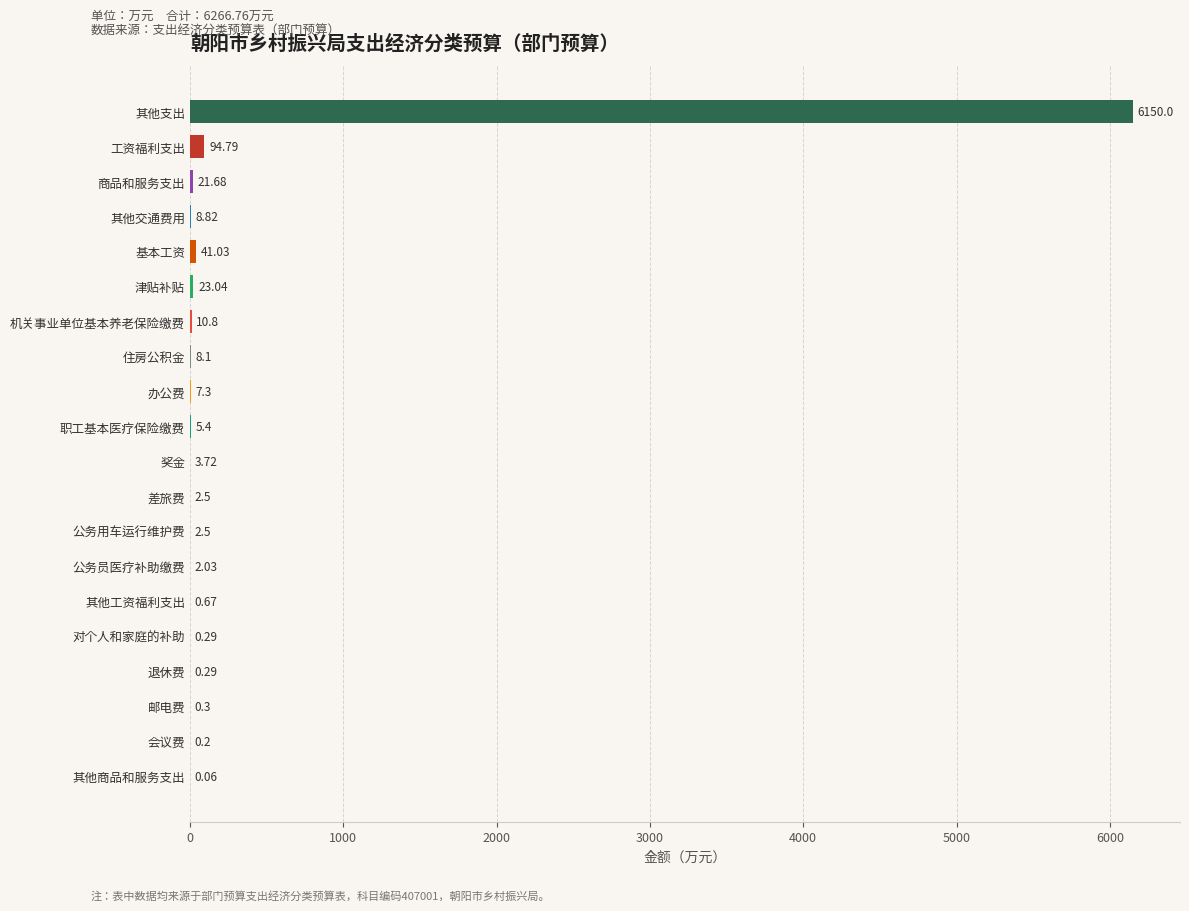

Count the number of categories in the chart.

20